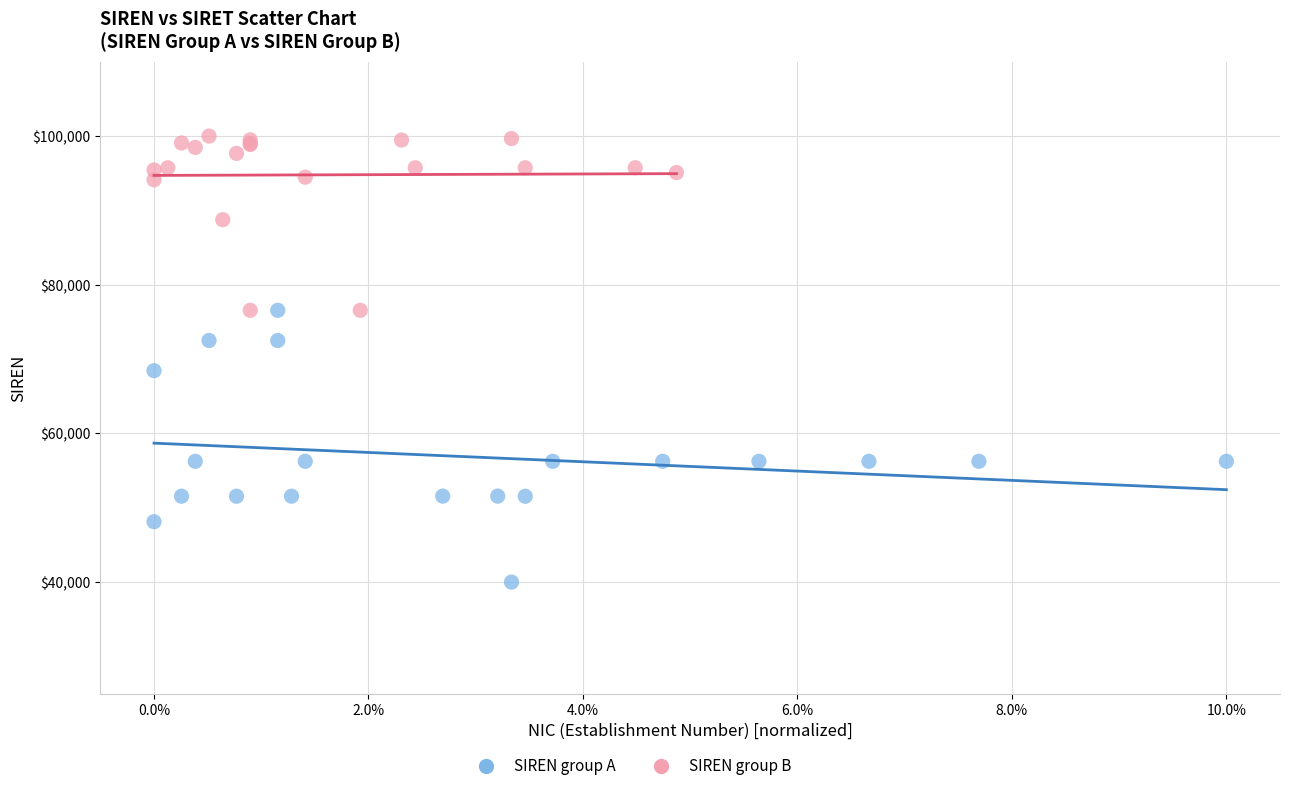

Which series has the widest spread of Y values?

SIREN group A